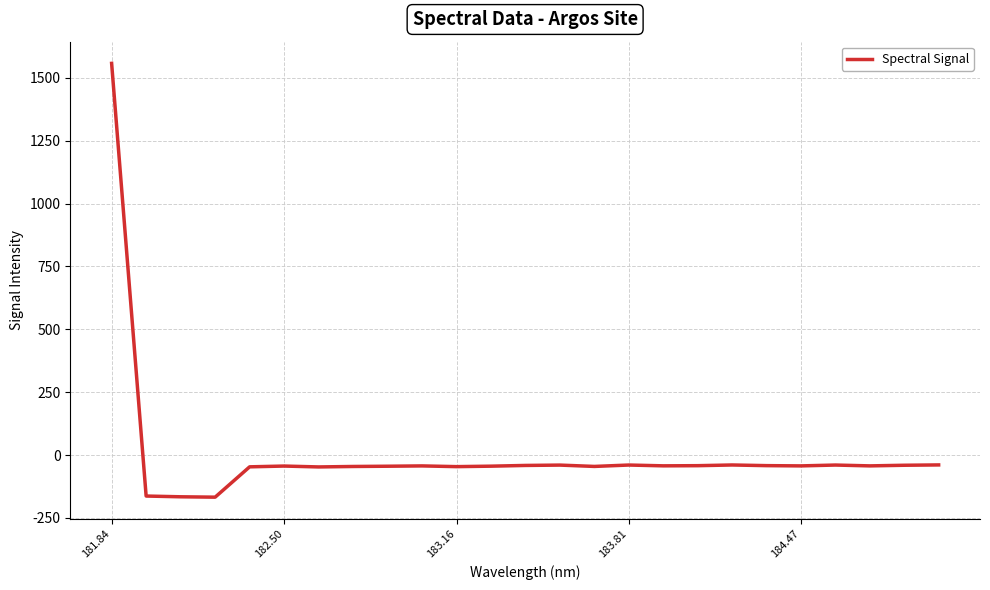

What is the difference between the maximum and minimum values?

1725.1